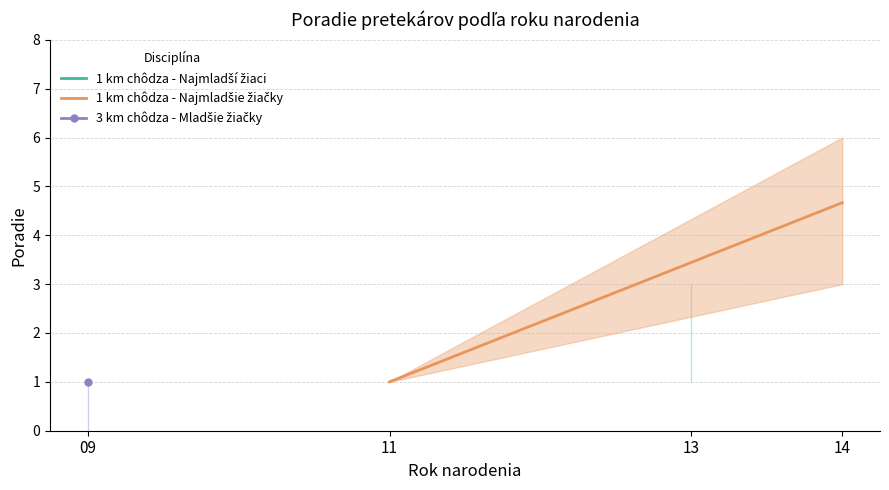

Is this an area chart (filled region under the line)?

No